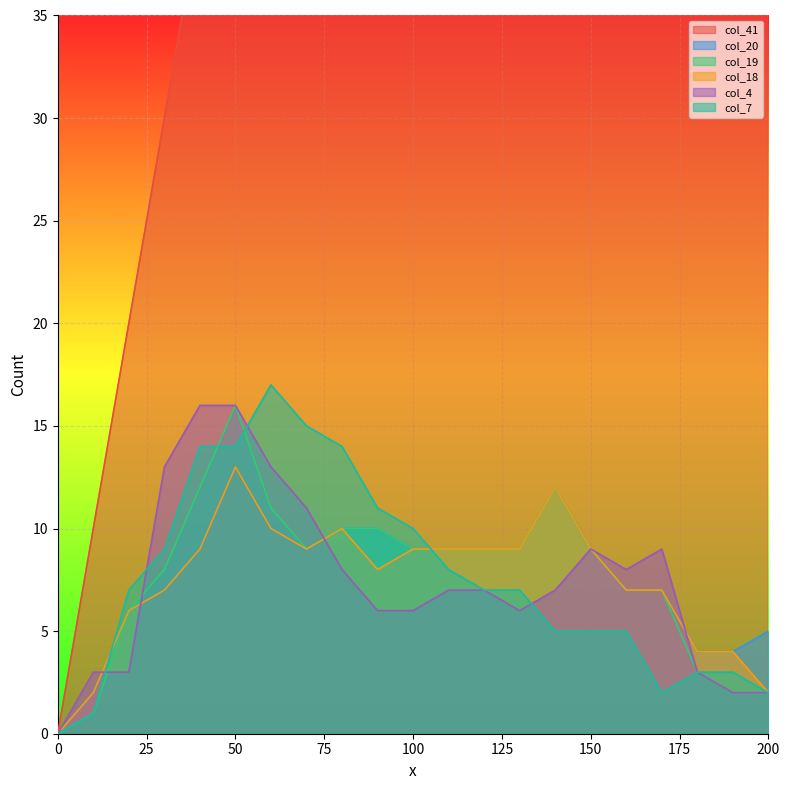

Where does the col_18 series first go above 9?

50